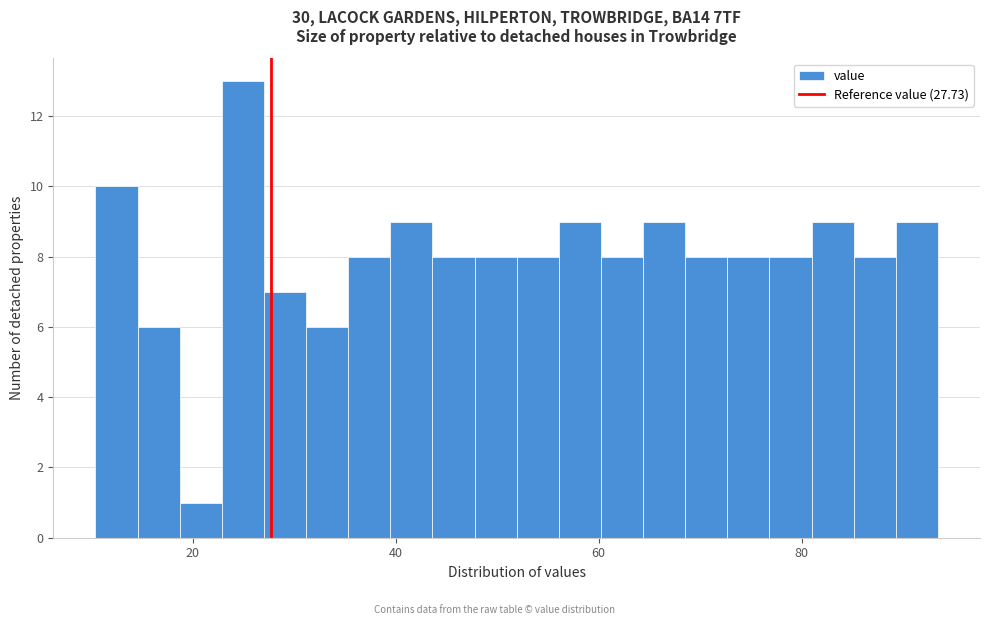

Around what value on the x-axis is the tallest bar? Give the approximate position of its centre, as read against the axis.

24